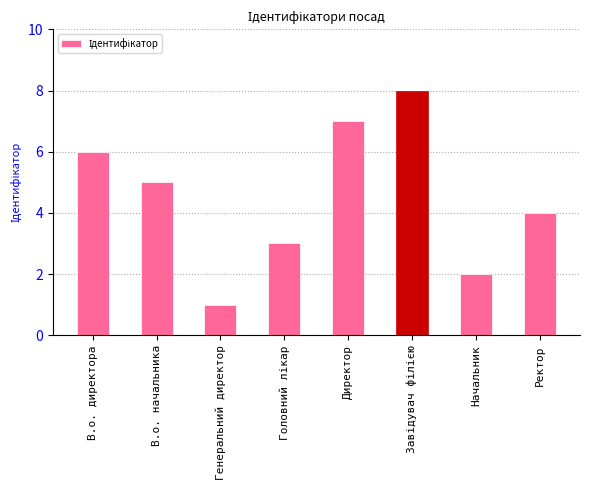

Reading left to right, transcribe all the data shown in this chart.

6	5	1	3	7	8	2	4